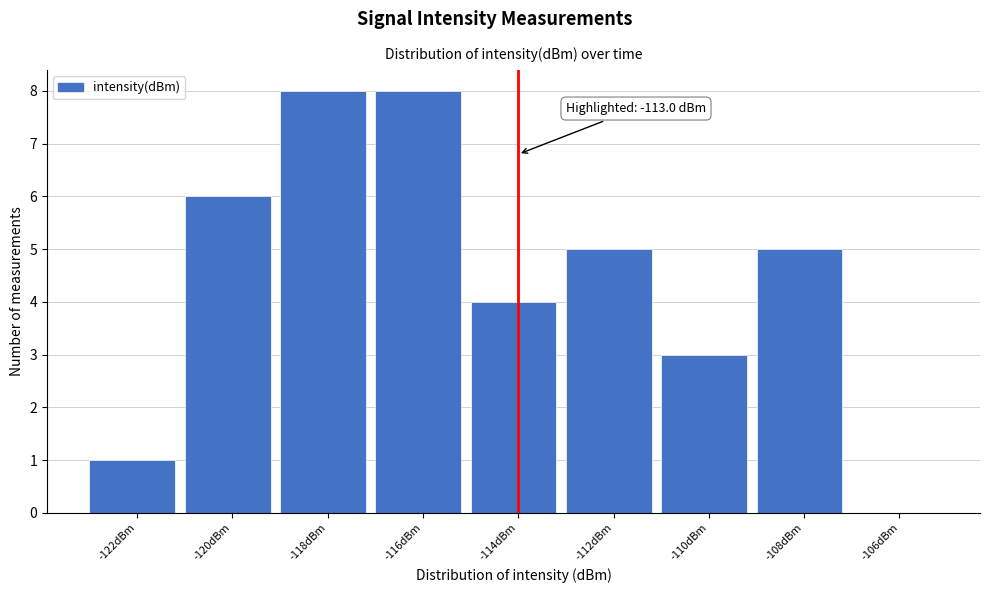

Reading right to left, transcribe all the data shown in this chart.

-106dBm=0	-108dBm=5	-110dBm=3	-112dBm=5	-114dBm=4	-116dBm=8	-118dBm=8	-120dBm=6	-122dBm=1